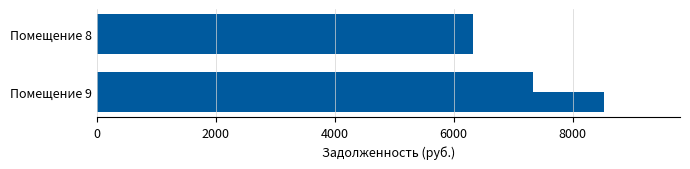

True or false: задолженность (после) has a value of 8528.7 at Помещение 9.

True